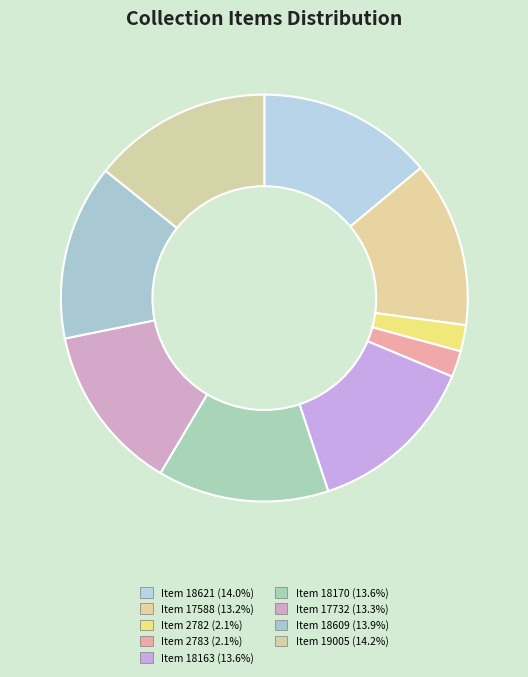

Is it true that Item 18170 is 14% of the pie?

True